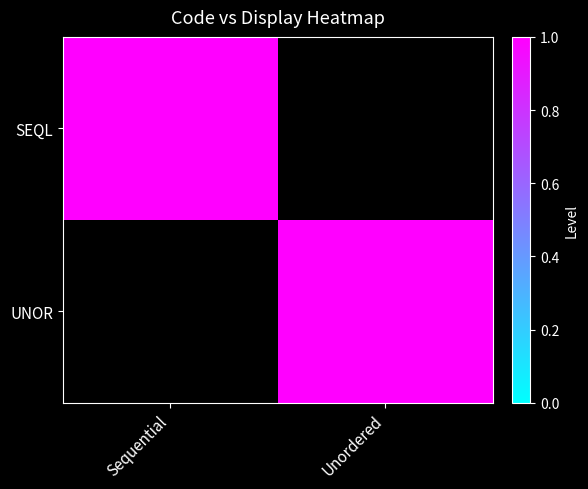

How many series are shown in this chart?

2